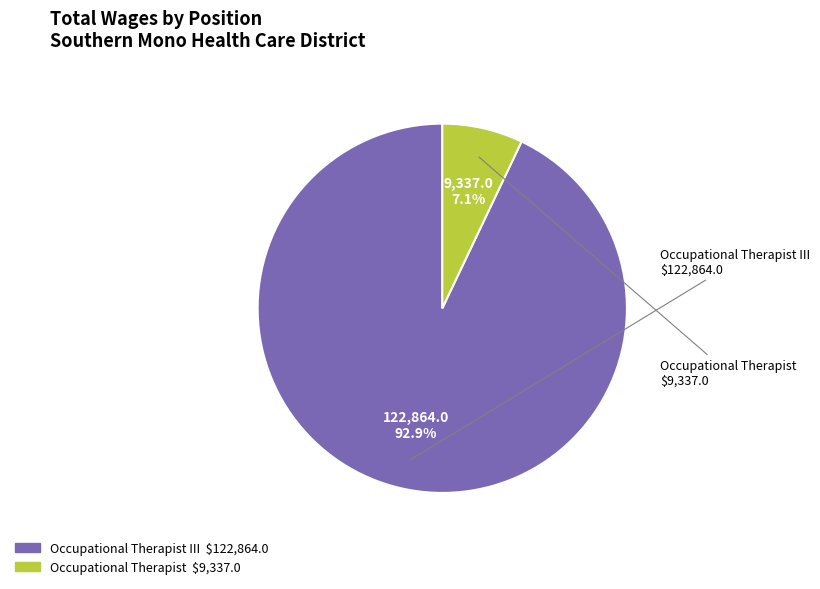

How much of the chart is everything except Occupational Therapist III?

7.1%